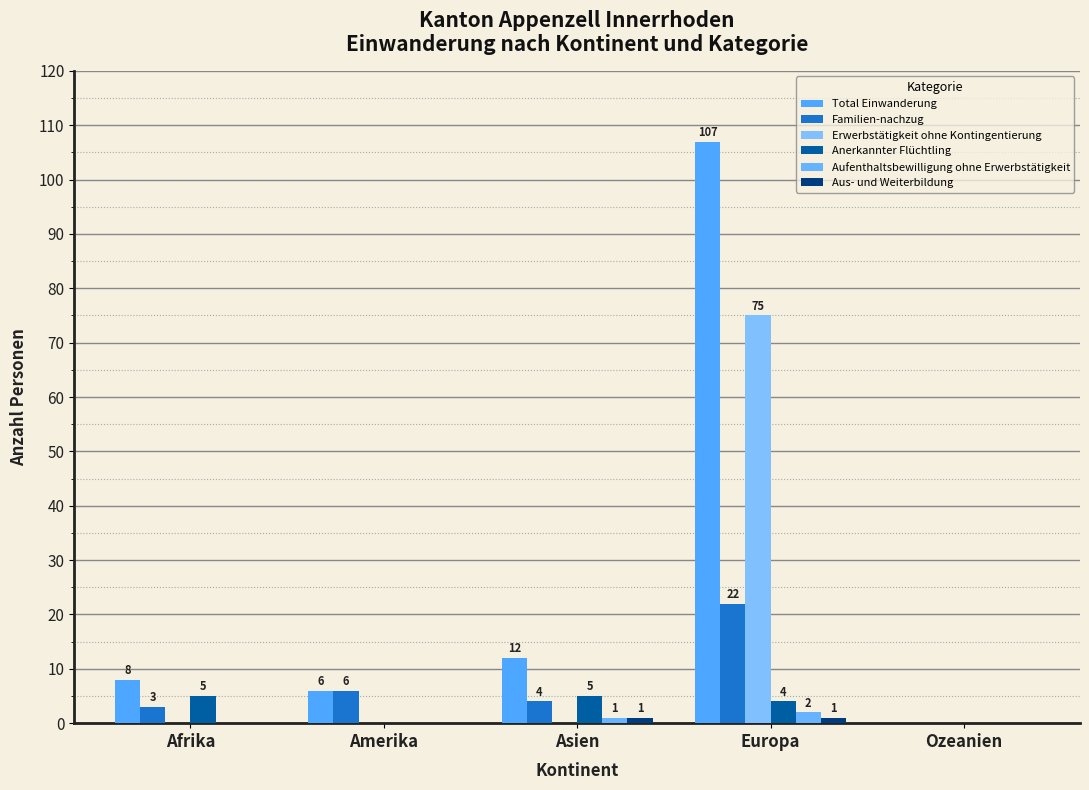

At how many categories does at least one series exceed 42?

1